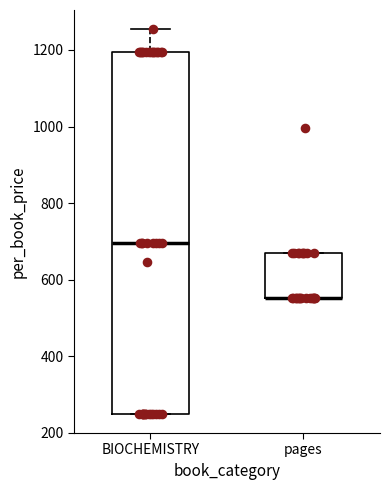

Where is the lower edge of the box for pages on the y-axis? The values are not printed on the chart, so give them approximately, as read against the axis.

560